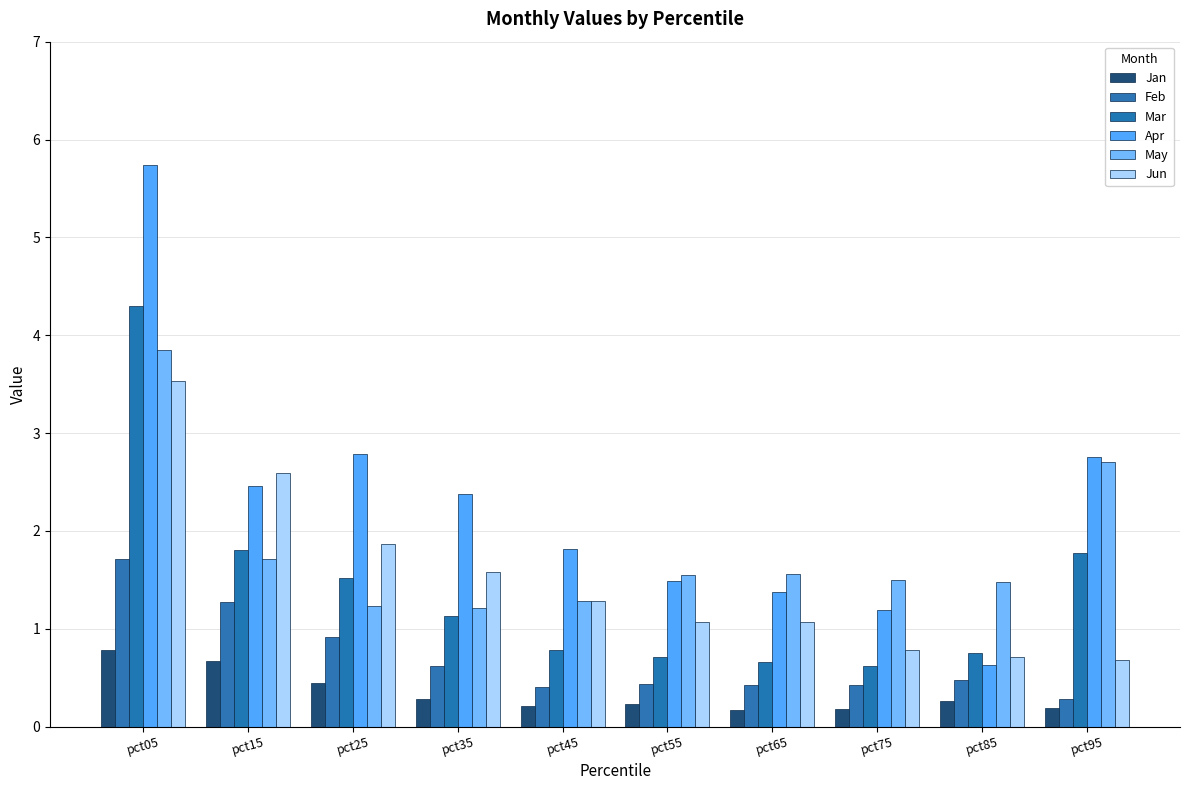

What are all the series names shown in the legend?

Jan, Feb, Mar, Apr, May, Jun